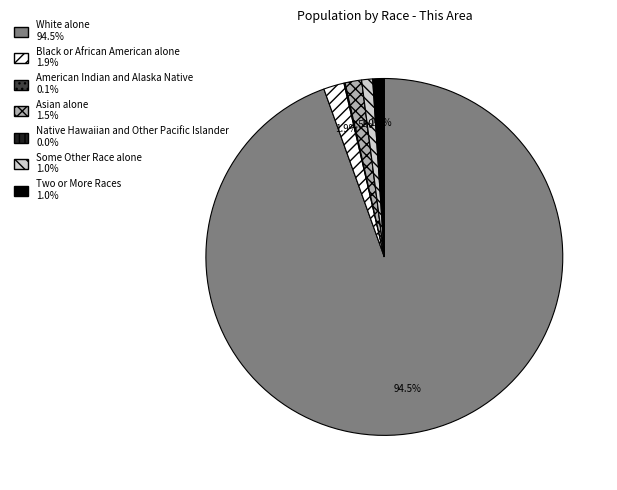

To the nearest percent, what is the average slice percentage?

14%